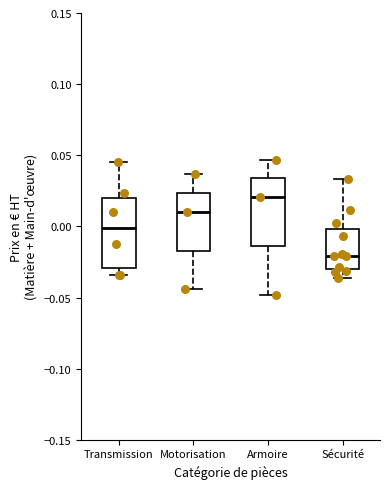

Reading left to right, transcribe this box plot: for each box, give where its median line is, the range the box spans, and where its two whiskers end, as read against the y-axis. The values are not printed on the chart, so give them approximately, as read against the axis.

Transmission: median 0.000, box -0.030 to 0.020, whiskers -0.035 to 0.045
Motorisation: median 0.010, box -0.015 to 0.025, whiskers -0.045 to 0.035
Armoire: median 0.020, box -0.015 to 0.035, whiskers -0.050 to 0.045
Sécurité: median -0.020, box -0.030 to 0.000, whiskers -0.035 to 0.035